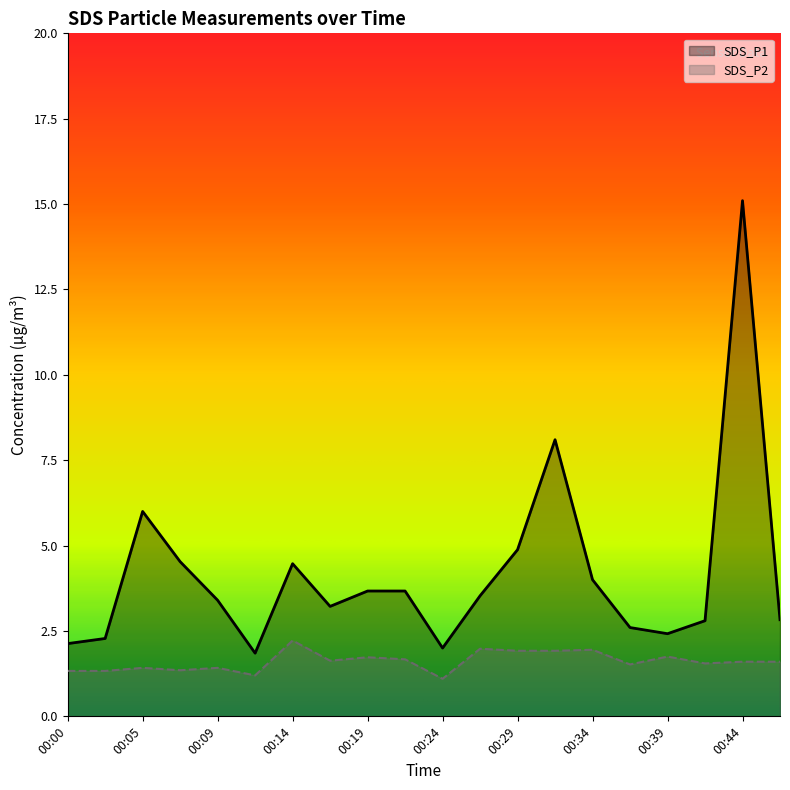

At which category does SDS_P1 reach its first local peak?

00:05